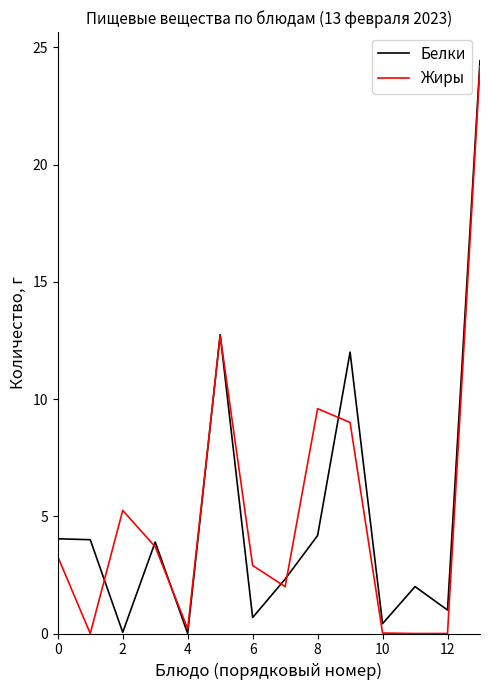

What is the greatest value displayed?

24.4